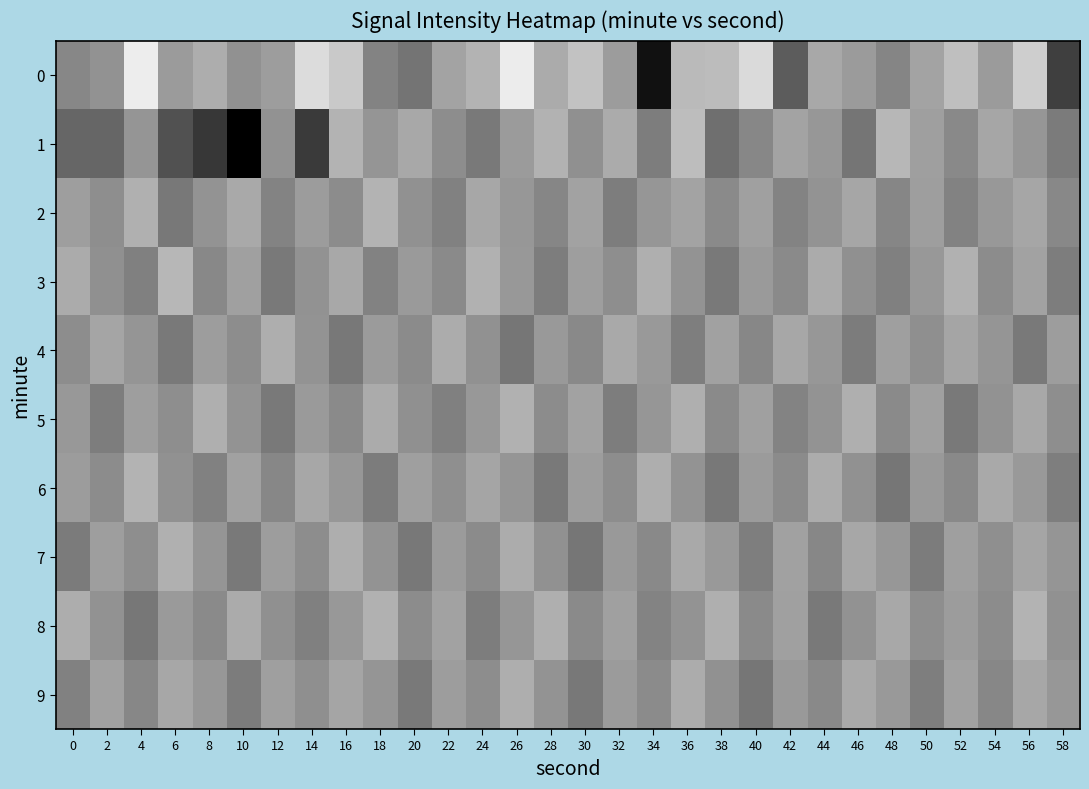

Reading right to left, extract all data points from this chart.

0: 58=-138.8	56=-124.8	54=-129.8	52=-126.3	50=-129.0	48=-132.0	46=-129.9	44=-128.6	42=-136.0	40=-123.7	38=-126.6	36=-126.8	34=-143.3	32=-129.8	30=-126.0	28=-128.3	26=-121.9	24=-127.5	22=-129.0	20=-133.6	18=-132.1	16=-125.4	14=-123.5	12=-129.6	10=-130.8	8=-128.0	6=-129.8	4=-121.8	2=-130.7	0=-131.8
1: 58=-132.9	56=-130.3	54=-128.7	52=-131.6	50=-129.4	48=-127.1	46=-133.5	44=-130.2	42=-128.9	40=-131.8	38=-134.1	36=-126.5	34=-132.7	32=-128.3	30=-130.9	28=-127.6	26=-129.8	24=-133.1	22=-131.2	20=-128.5	18=-130.4	16=-127.4	14=-139.3	12=-130.7	10=-145.6	8=-139.6	6=-136.9	4=-130.4	2=-135.0	0=-135.0
2: 58=-131.7	56=-128.7	54=-130.1	52=-132.3	50=-129.5	48=-131.9	46=-128.7	44=-130.5	42=-132.1	40=-129.3	38=-131.5	36=-128.9	34=-130.3	32=-132.7	30=-129.1	28=-131.9	26=-130.2	24=-128.6	22=-132.4	20=-130.8	18=-127.5	16=-131.3	14=-129.7	12=-132.1	10=-128.4	8=-130.6	6=-133.2	4=-127.8	2=-131.1	0=-129.5
3: 58=-132.7	56=-129.1	54=-131.3	52=-127.7	50=-130.1	48=-132.5	46=-130.9	44=-128.3	42=-131.5	40=-129.9	38=-133.1	36=-130.5	34=-127.9	32=-131.1	30=-129.5	28=-132.7	26=-130.1	24=-127.7	22=-131.5	20=-129.9	18=-132.3	16=-128.5	14=-130.7	12=-133.1	10=-129.3	8=-131.7	6=-127.1	4=-132.5	2=-130.9	0=-128.3
4: 58=-129.6	56=-133.0	54=-130.4	52=-128.8	50=-131.0	48=-129.4	46=-132.8	44=-130.2	42=-128.6	40=-131.8	38=-129.2	36=-132.6	34=-130.0	32=-128.4	30=-131.6	28=-130.0	26=-133.4	24=-130.8	22=-128.2	20=-131.4	18=-129.8	16=-133.2	14=-130.6	12=-128.0	10=-131.2	8=-129.6	6=-133.0	4=-130.4	2=-128.8	0=-131.2
5: 58=-131.1	56=-128.5	54=-130.7	52=-133.1	50=-129.3	48=-131.5	46=-127.9	44=-130.5	42=-132.1	40=-129.3	38=-131.5	36=-127.9	34=-130.3	32=-132.7	30=-129.1	28=-131.3	26=-127.7	24=-130.1	22=-132.5	20=-130.9	18=-128.3	16=-131.5	14=-129.9	12=-133.1	10=-130.5	8=-127.9	6=-131.1	4=-129.5	2=-132.7	0=-130.1
6: 58=-132.6	56=-130.0	54=-128.4	52=-131.6	50=-130.0	48=-133.4	46=-130.8	44=-128.2	42=-131.4	40=-129.8	38=-133.2	36=-130.6	34=-128.0	32=-131.2	30=-129.6	28=-133.0	26=-130.4	24=-128.8	22=-131.0	20=-129.4	18=-132.8	16=-130.2	14=-128.6	12=-131.8	10=-129.2	8=-132.4	6=-130.8	4=-127.5	2=-131.3	0=-129.7
7: 58=-130.4	56=-128.8	54=-131.0	52=-129.4	50=-132.8	48=-130.2	46=-128.6	44=-131.8	42=-129.2	40=-132.6	38=-130.0	36=-128.4	34=-131.6	32=-130.0	30=-133.4	28=-130.8	26=-128.2	24=-131.4	22=-129.8	20=-133.2	18=-130.6	16=-128.0	14=-131.2	12=-129.6	10=-133.0	8=-130.4	6=-127.8	4=-131.1	2=-129.5	0=-132.9
8: 58=-130.8	56=-127.5	54=-131.3	52=-129.7	50=-131.1	48=-128.5	46=-130.7	44=-133.1	42=-129.3	40=-131.5	38=-127.9	36=-130.5	34=-132.1	32=-129.3	30=-131.5	28=-127.9	26=-130.3	24=-132.7	22=-129.1	20=-131.3	18=-127.7	16=-130.1	14=-132.5	12=-130.9	10=-128.3	8=-131.5	6=-129.9	4=-133.3	2=-130.7	0=-128.1
9: 58=-130.2	56=-128.6	54=-131.8	52=-129.2	50=-132.6	48=-130.0	46=-128.4	44=-131.6	42=-130.0	40=-133.4	38=-130.8	36=-128.2	34=-131.4	32=-129.8	30=-133.2	28=-130.6	26=-128.0	24=-131.2	22=-129.6	20=-133.0	18=-130.4	16=-128.8	14=-131.0	12=-129.4	10=-132.8	8=-130.2	6=-128.6	4=-131.8	2=-129.2	0=-132.4